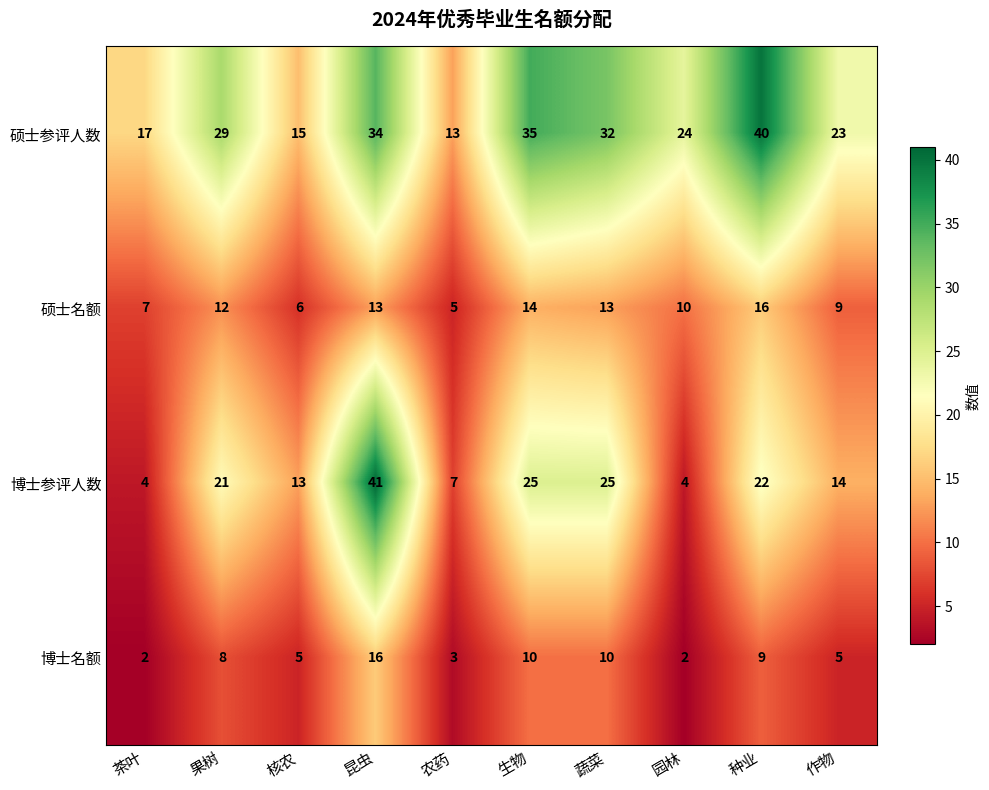

What is the difference between the second highest and minimum values in the 博士名额 series?

8